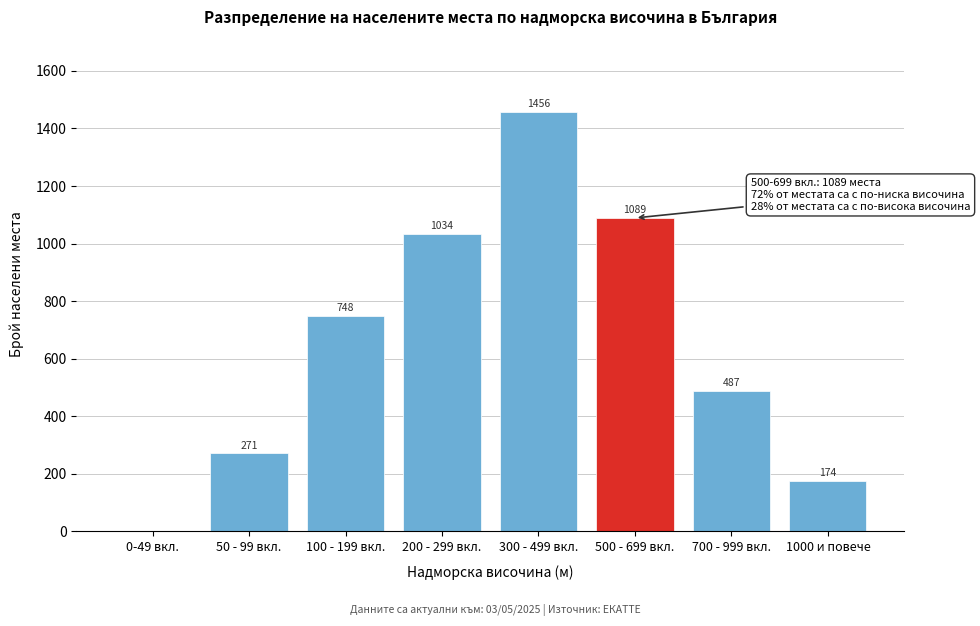

Reading right to left, transcribe all the data shown in this chart.

1000 и повече=174	700 - 999 вкл.=487	500 - 699 вкл.=1089	300 - 499 вкл.=1456	200 - 299 вкл.=1034	100 - 199 вкл.=748	50 - 99 вкл.=271	0-49 вкл.=0